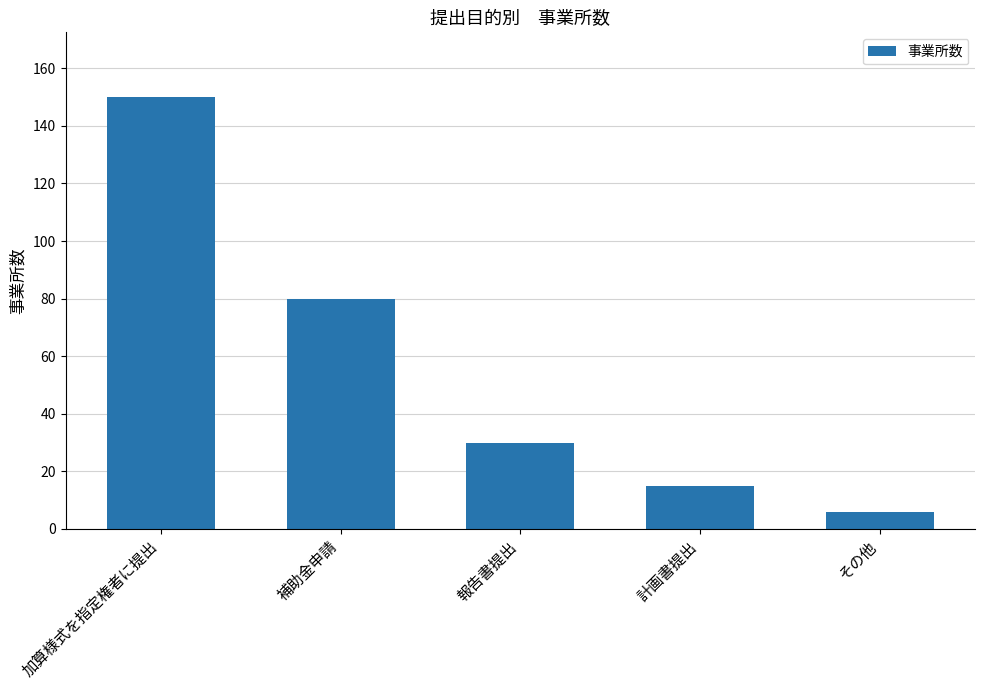

Where is the data nearest to the value 78?

補助金申請